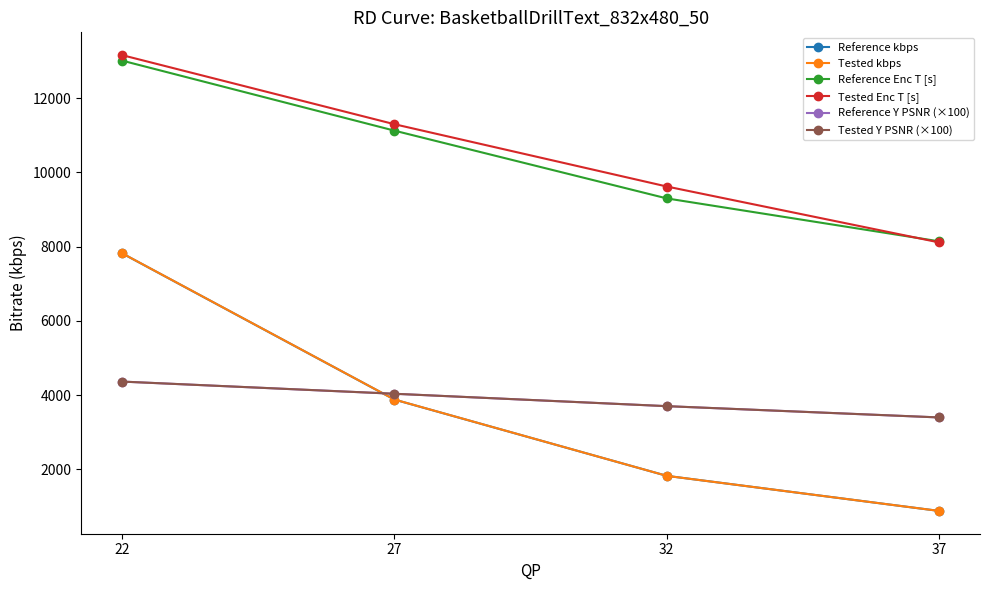

What is the value of the Tested kbps point at the 4th from the left?

882.3